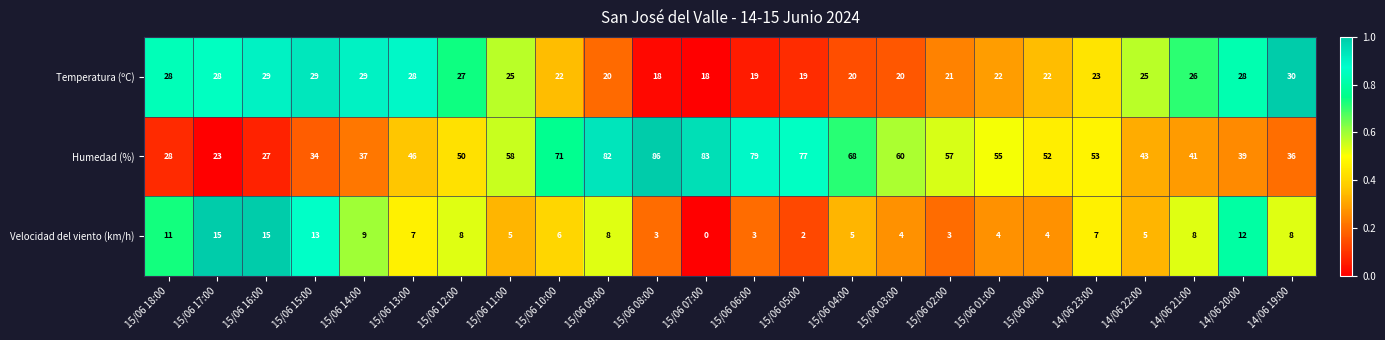

What is the difference between the Velocidad del viento (km/h) values at 15/06 17:00 and 14/06 21:00?

7